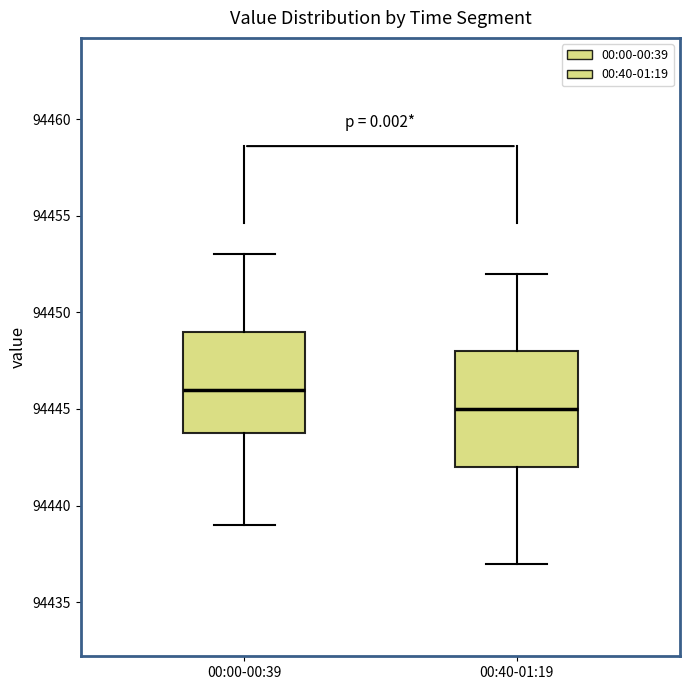

Reading left to right, transcribe this box plot: for each box, give where its median line is, the range the box spans, and where its two whiskers end, as read against the y-axis. The values are not printed on the chart, so give them approximately, as read against the axis.

00:00-00:39: median 94446, box 94444 to 94449, whiskers 94439 to 94453
00:40-01:19: median 94445, box 94442 to 94448, whiskers 94437 to 94452